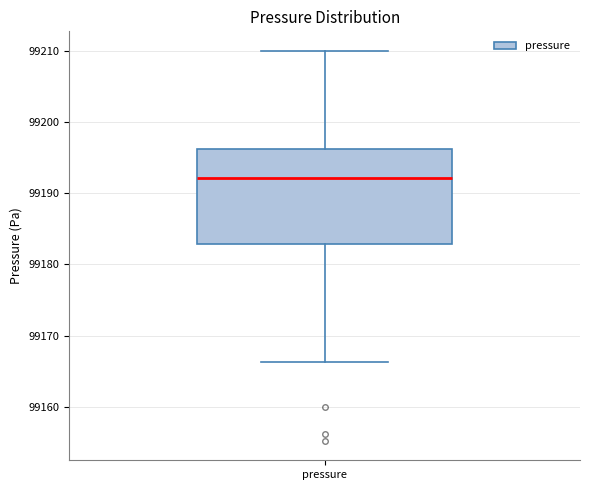

Where does the median line of the box for pressure sit on the y-axis? The values are not printed on the chart, so give them approximately, as read against the axis.

99192